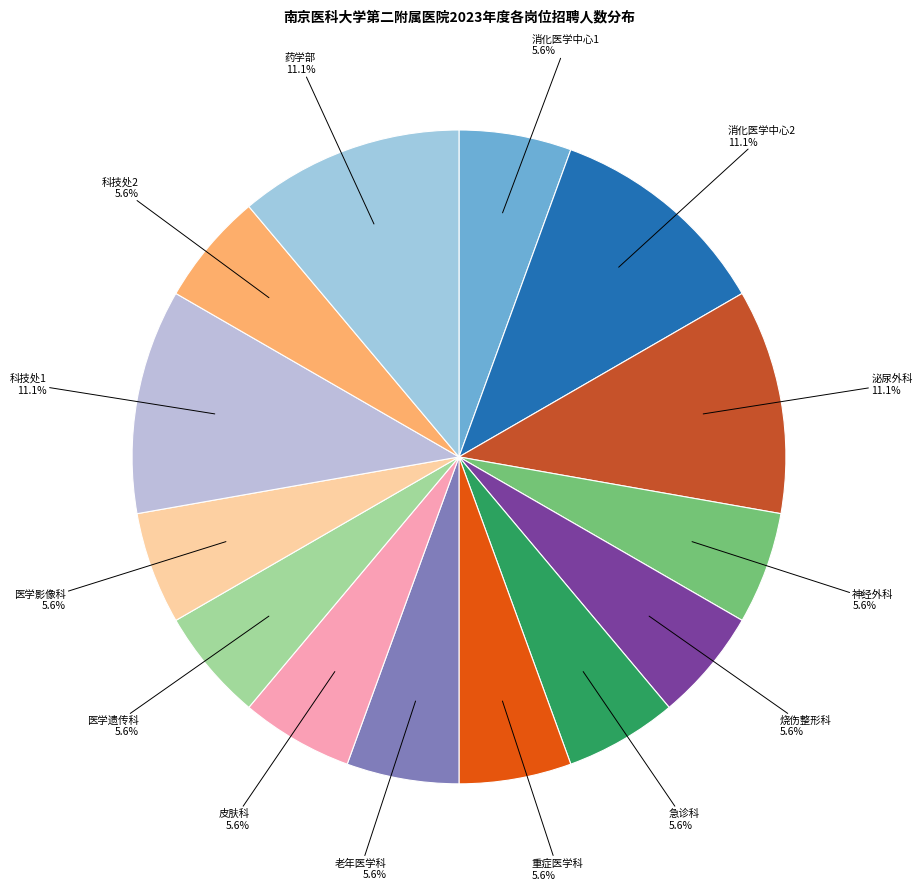

To the nearest percent, what is the average slice percentage?

7%